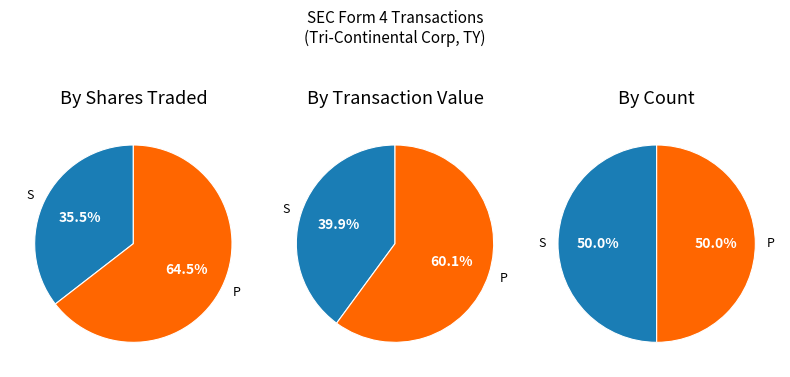

What is the total percentage of P and S?

100.0%